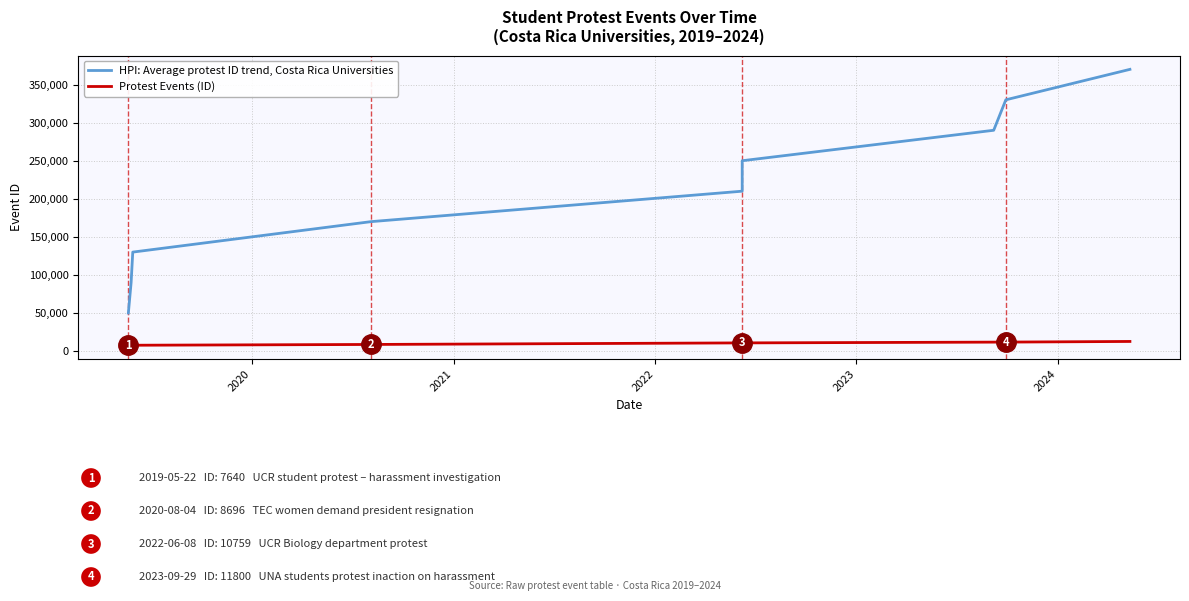

True or false: Protest Events (ID) and HPI: Average protest ID trend, Costa Rica Universities intersect in this chart.

False